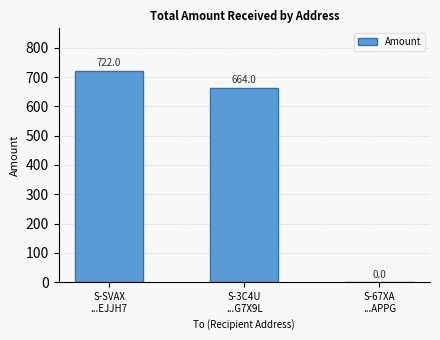

What is the sum of the values at S-SVAX
...EJJH7 and S-67XA
...APPG?

722.0